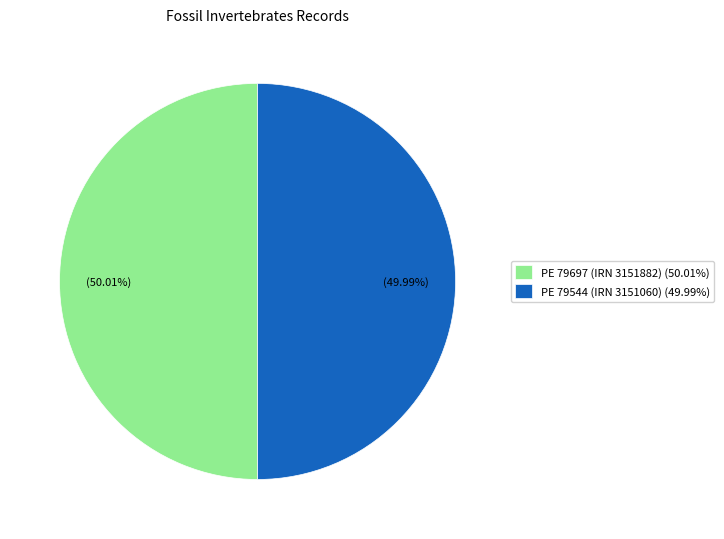

Is there a majority slice in this chart?

Yes